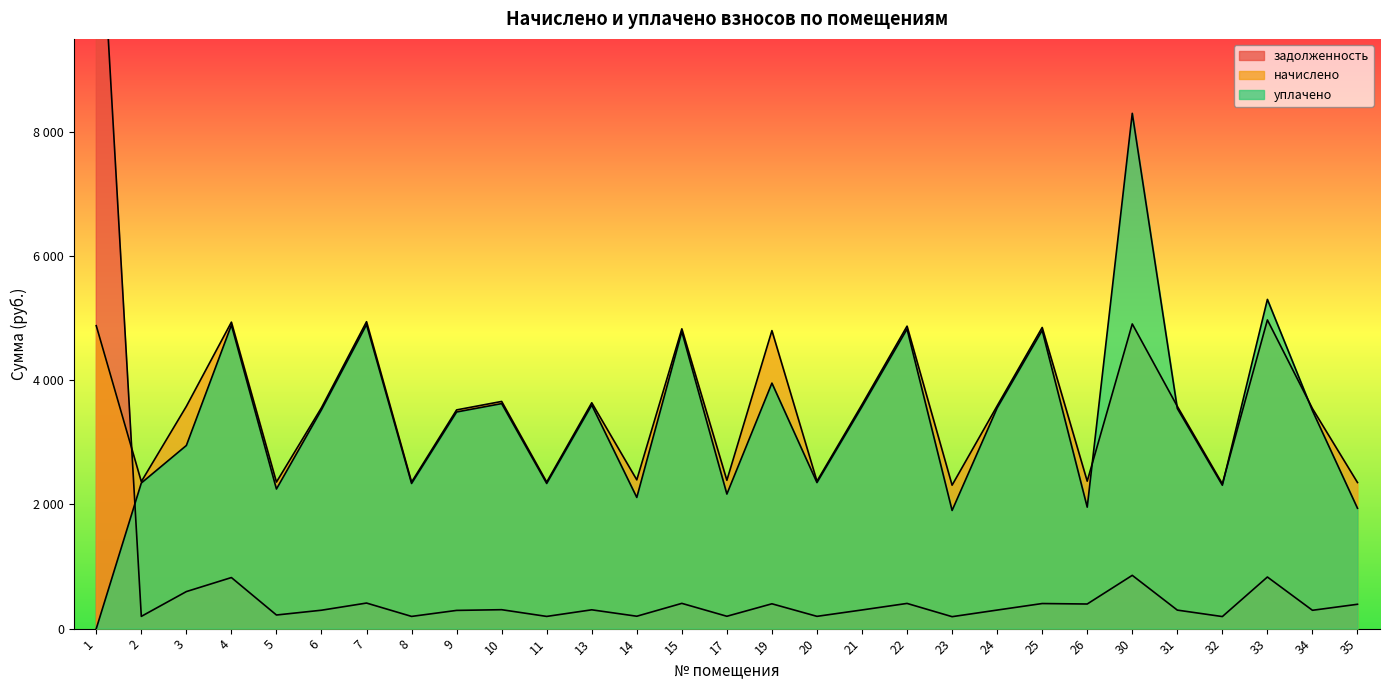

What is the spread (max minus min) of values at 1?

12889.0